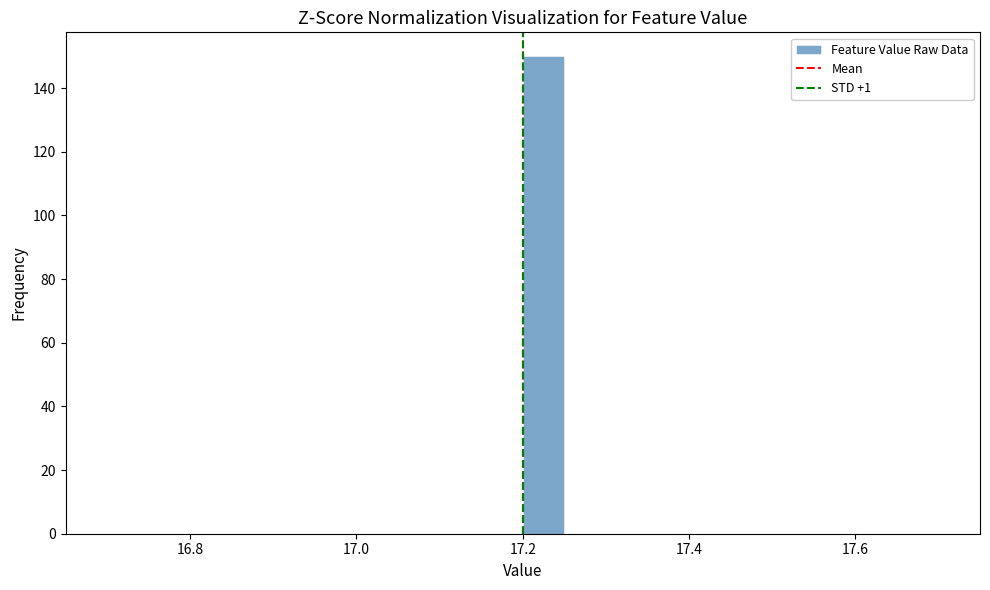

Around what value on the x-axis is the tallest bar? Give the approximate position of its centre, as read against the axis.

17.22